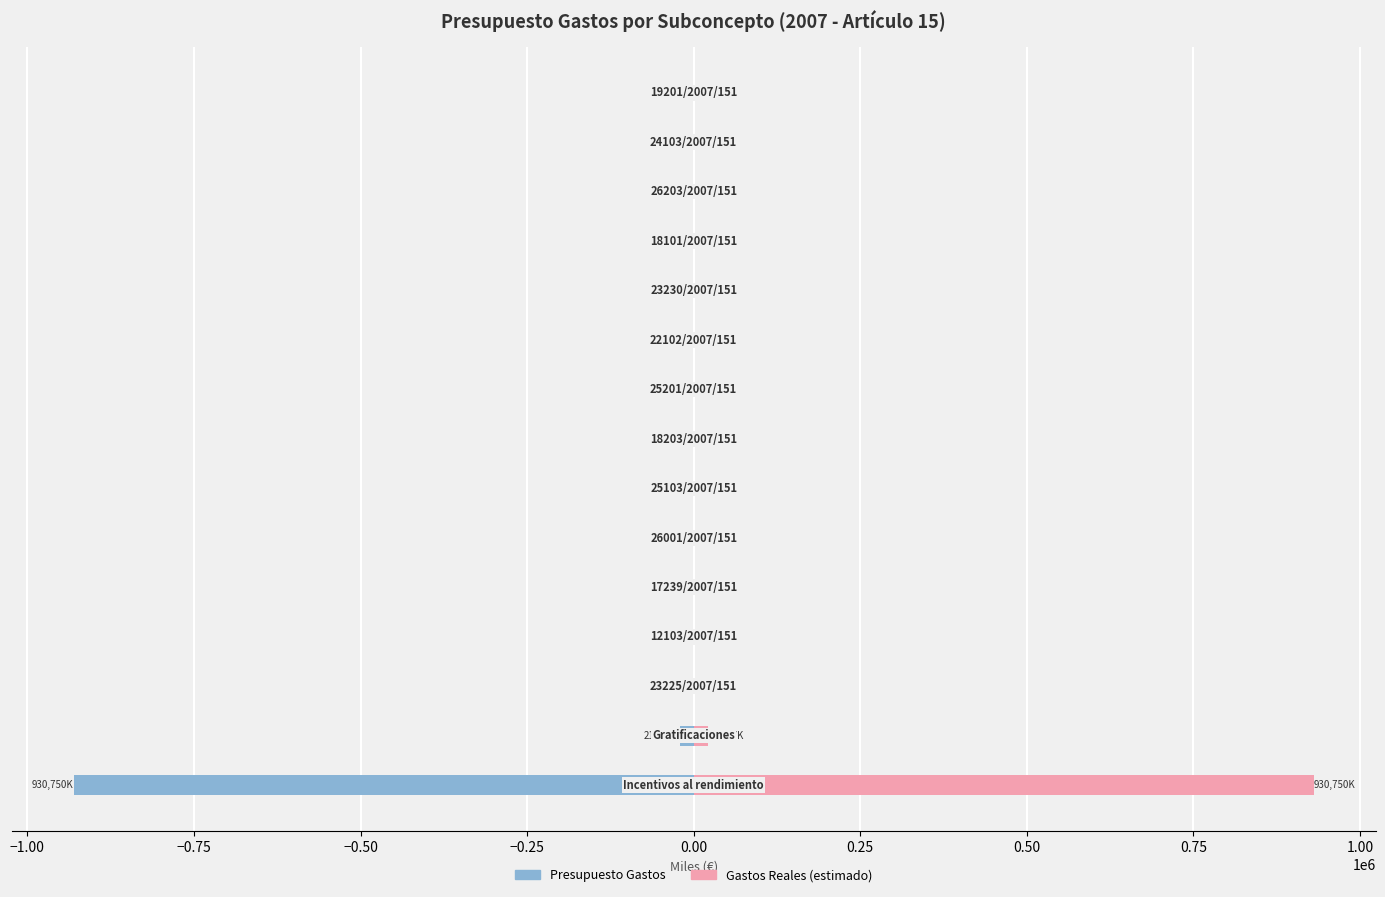

At how many categories does at least one series exceed -161260?

15